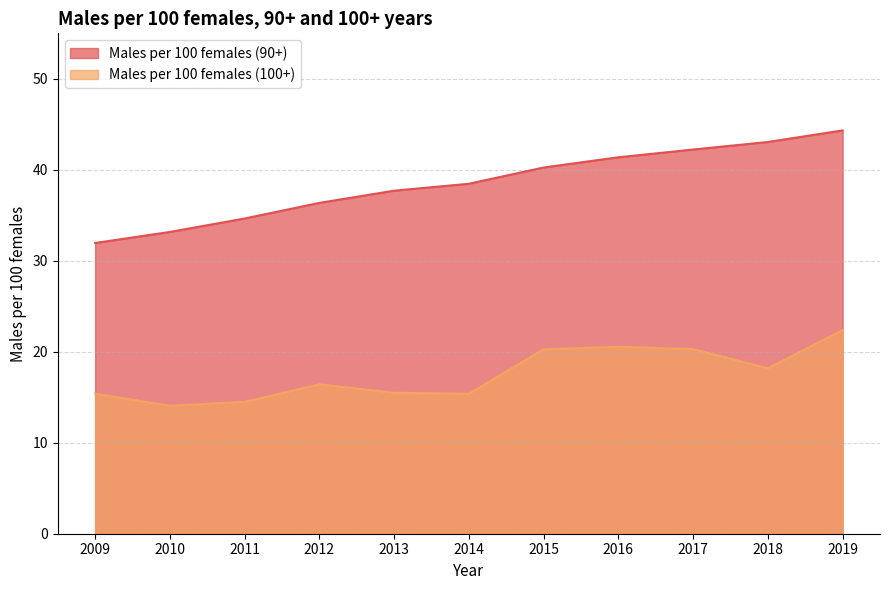

How many values in the Males per 100 females (100+) series exceed 16?

6